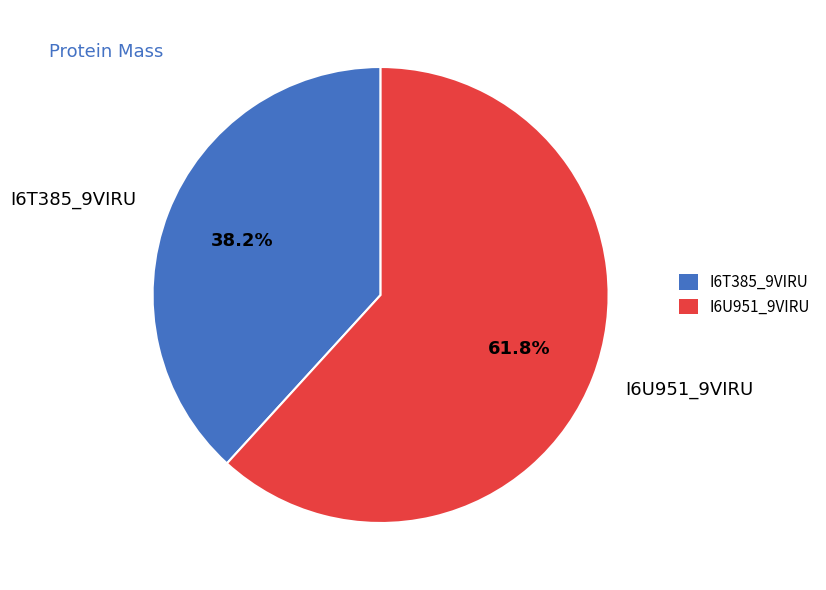

Which has a higher value, I6U951_9VIRU or I6T385_9VIRU?

I6U951_9VIRU